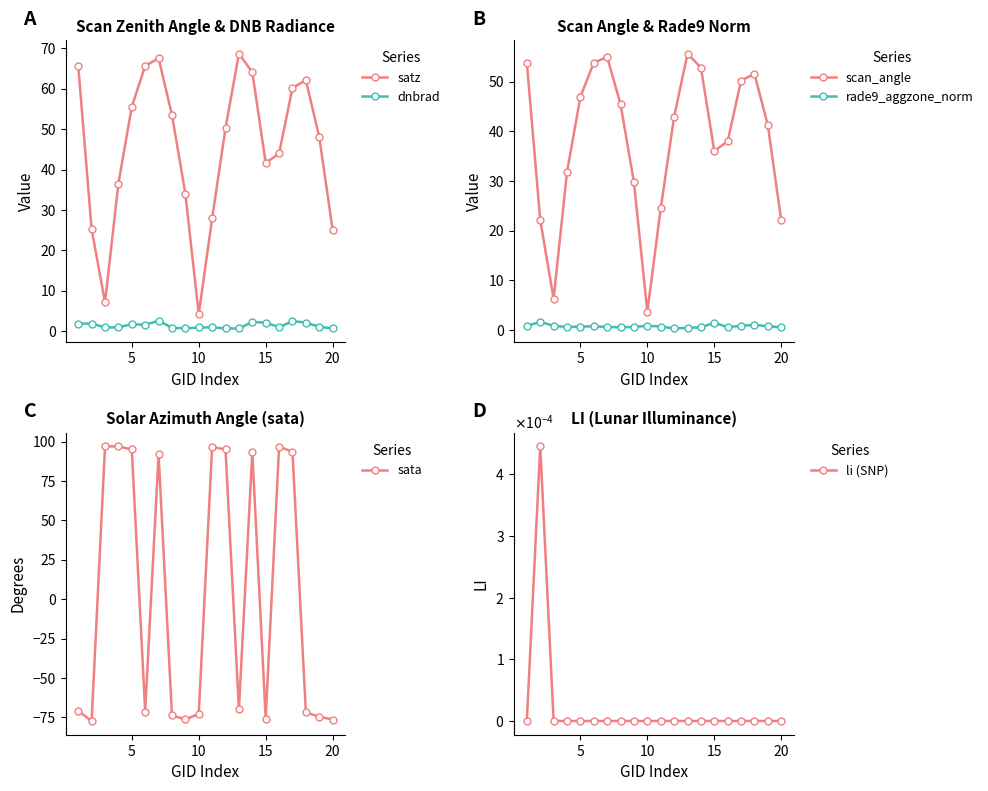

The scan_angle series shows 3.7 at 10. True or false?

True